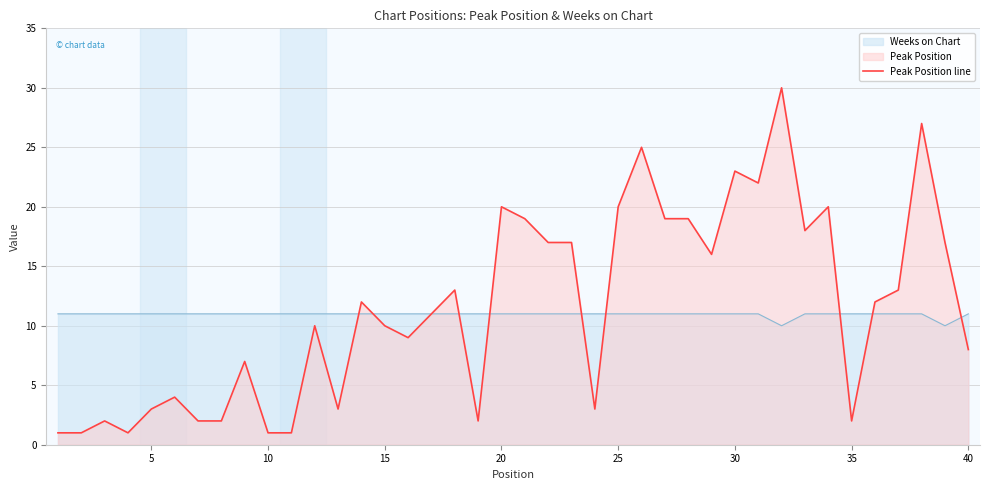

How many data points are less than 12?

20